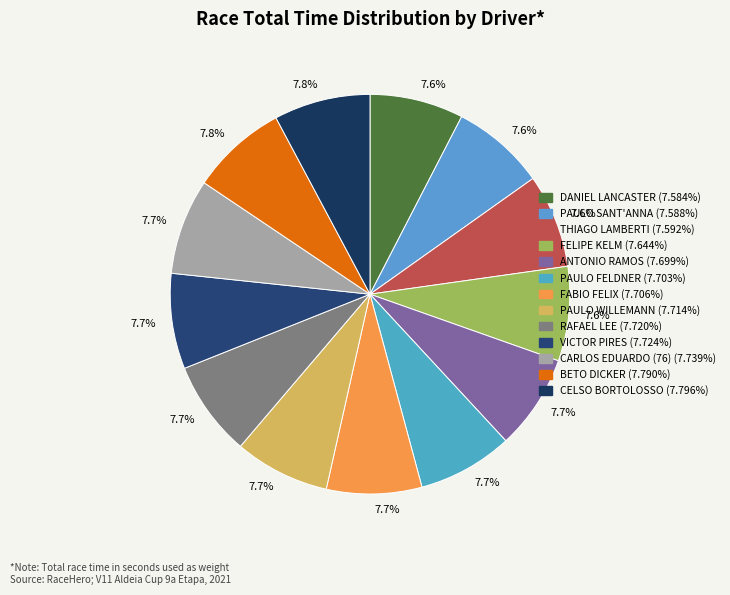

How many segments does this pie chart have?

13